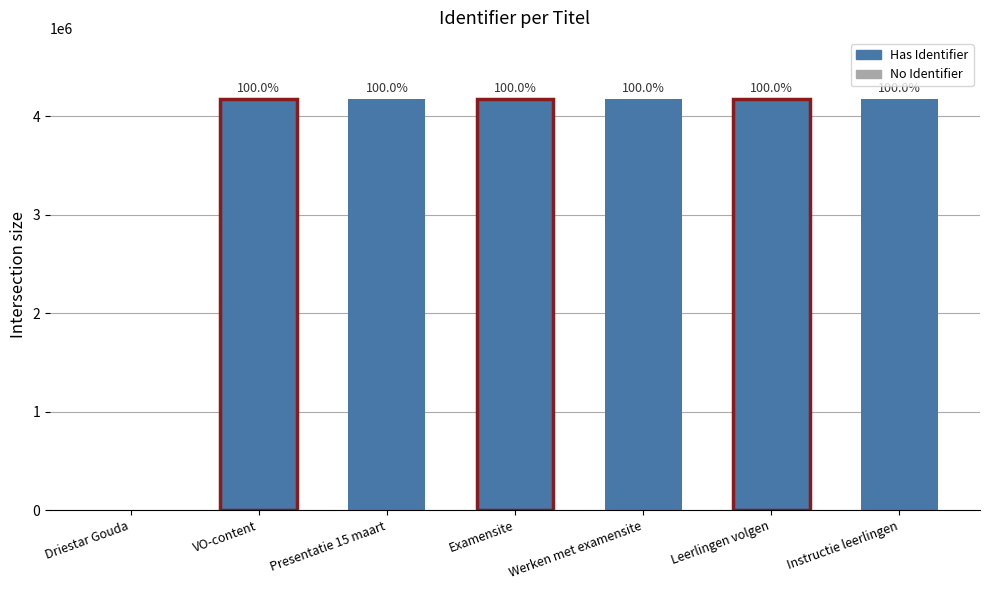

At which label is the value closest to 2085007?

VO-content